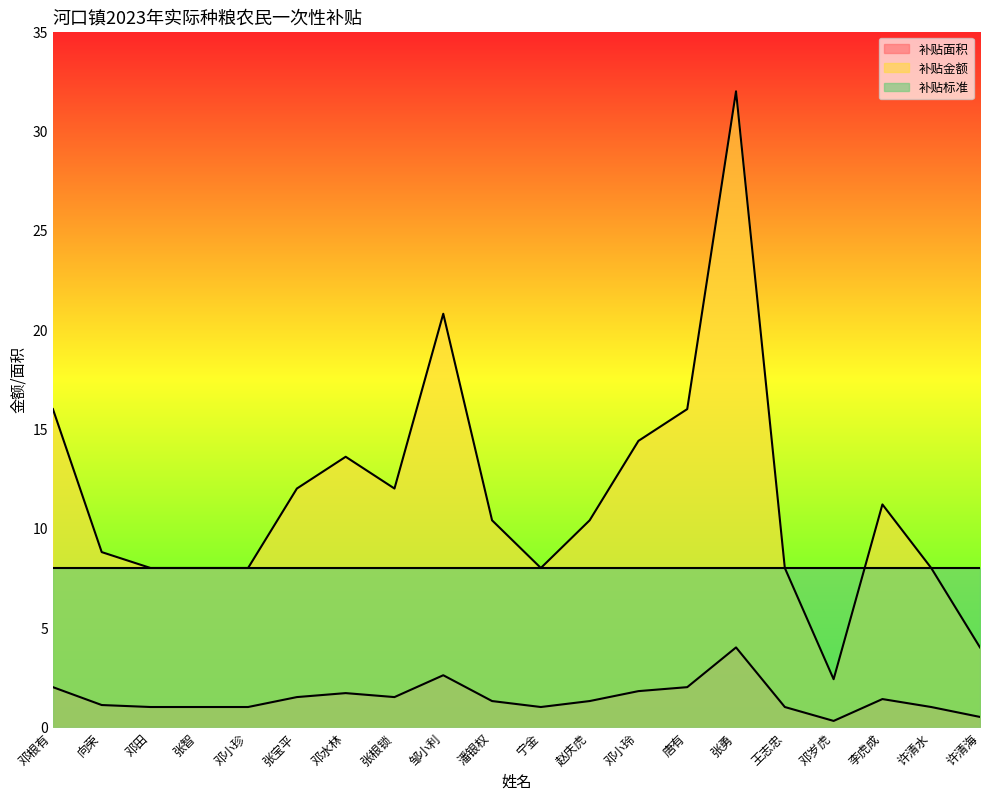

Reading left to right, extract all data points from this chart.

补贴面积: 2.0	1.1	1.0	1.0	1.0	1.5	1.7	1.5	2.6	1.3	1.0	1.3	1.8	2.0	4.0	1.0	0.3	1.4	1.0	0.5
补贴金额: 16.0	8.8	8.0	8.0	8.0	12.0	13.6	12.0	20.8	10.4	8.0	10.4	14.4	16.0	32.0	8.0	2.4	11.2	8.0	4.0